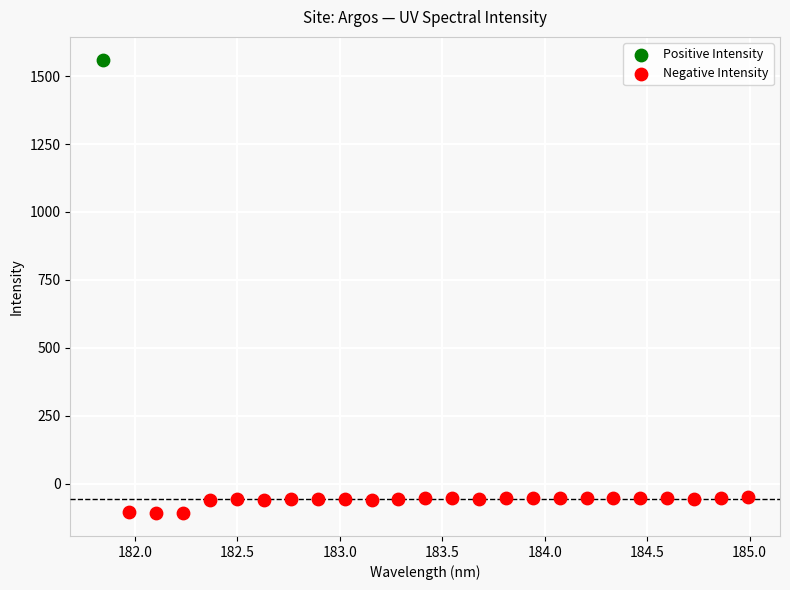

What are all the series names shown in the legend?

Positive Intensity, Negative Intensity